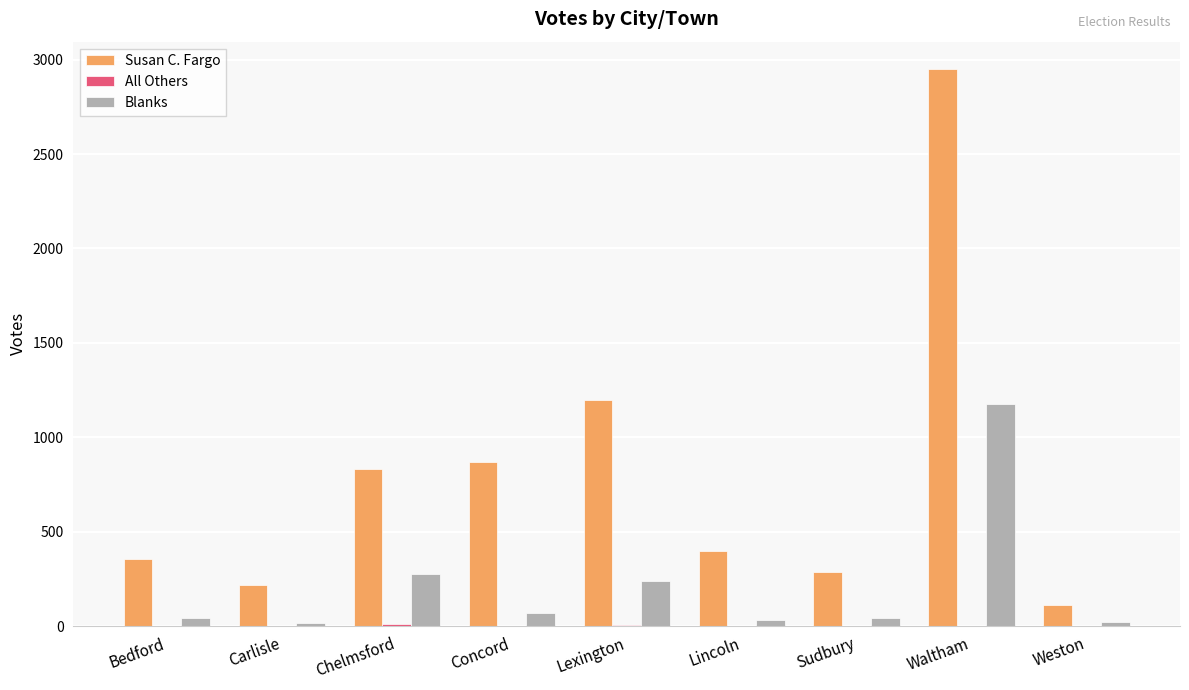

What is the sum of all Blanks values?

1921